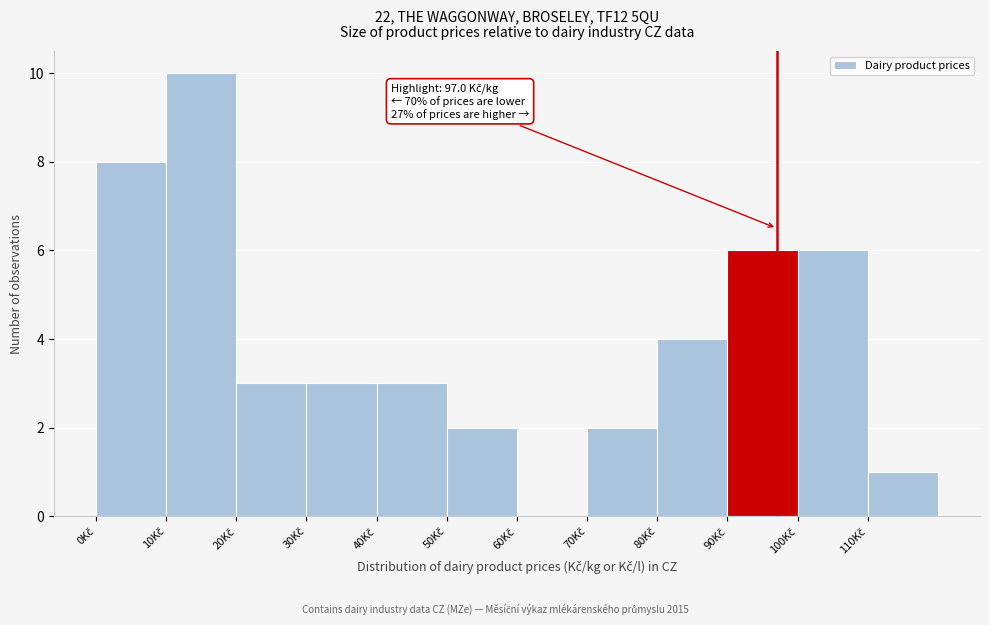

Over which range of the x-axis is the bar tallest?

10 to 20